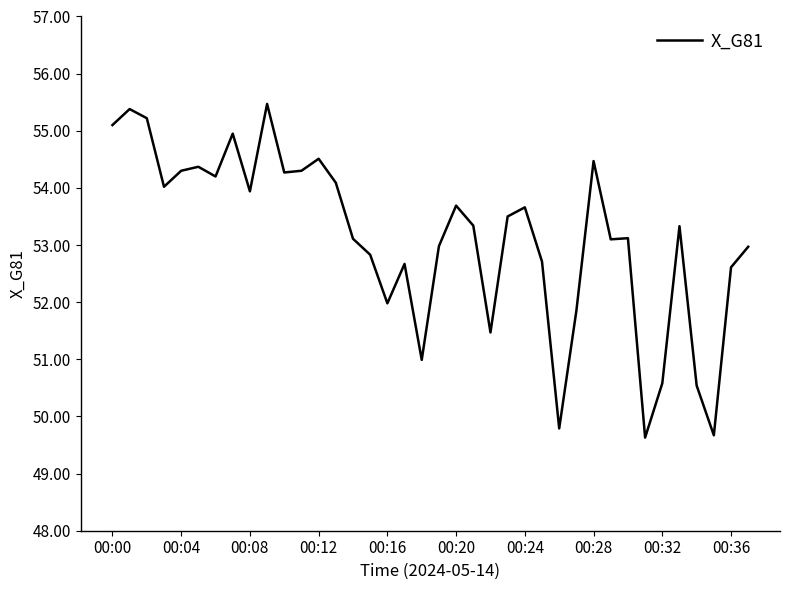

True or false: the data has more than 2 interior local peaks.

True